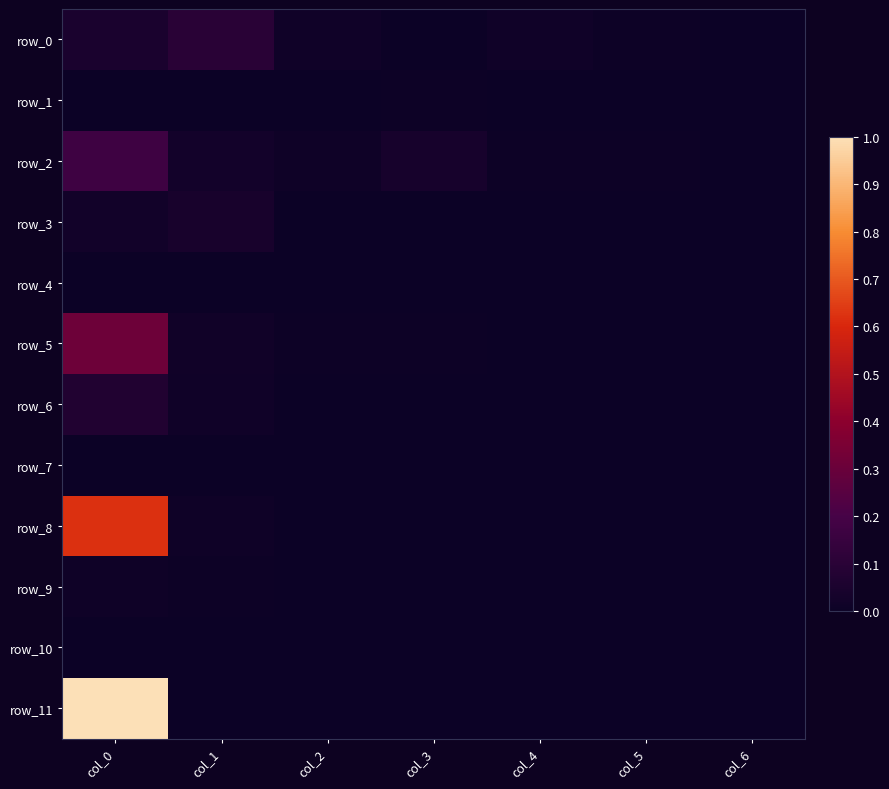

Which series has the largest range (max minus min)?

row_11